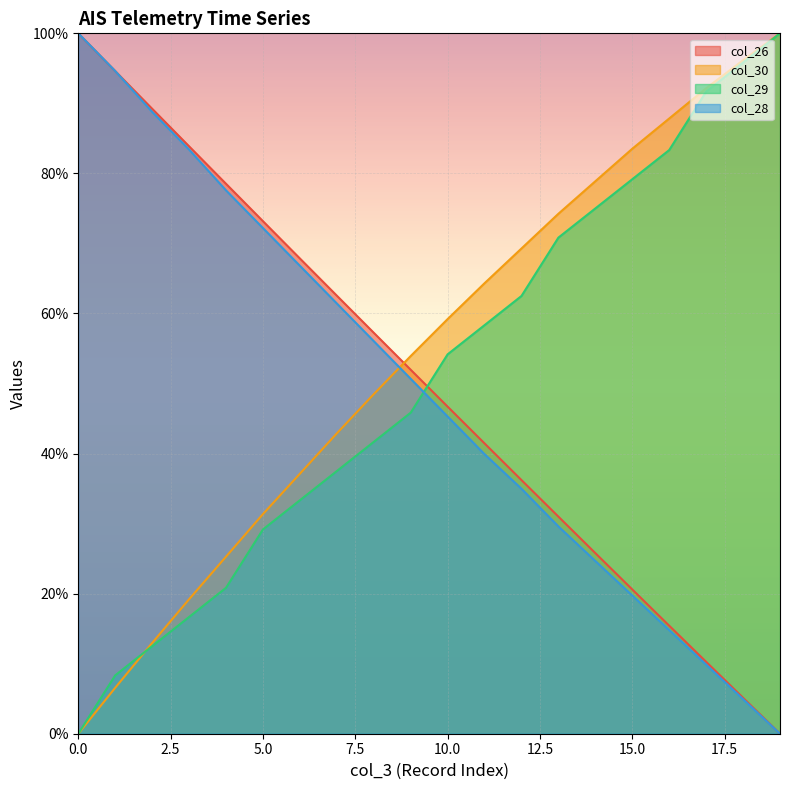

How many values in the col_26 series exceed 51?

10